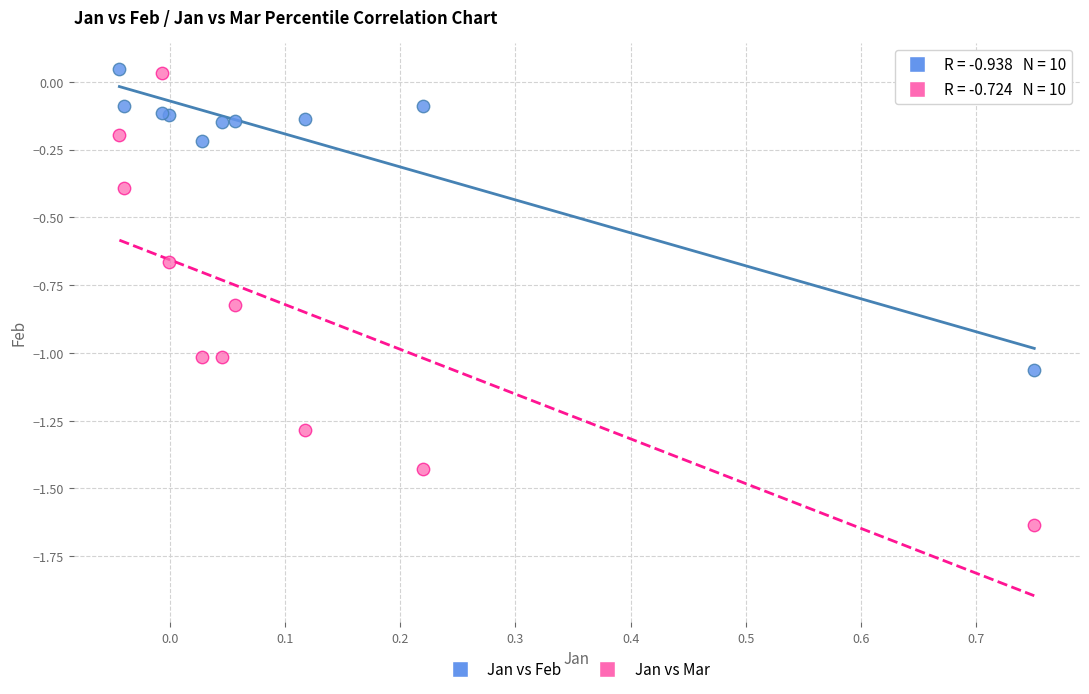

What are all the series names shown in the legend?

Jan vs Feb, Jan vs Mar